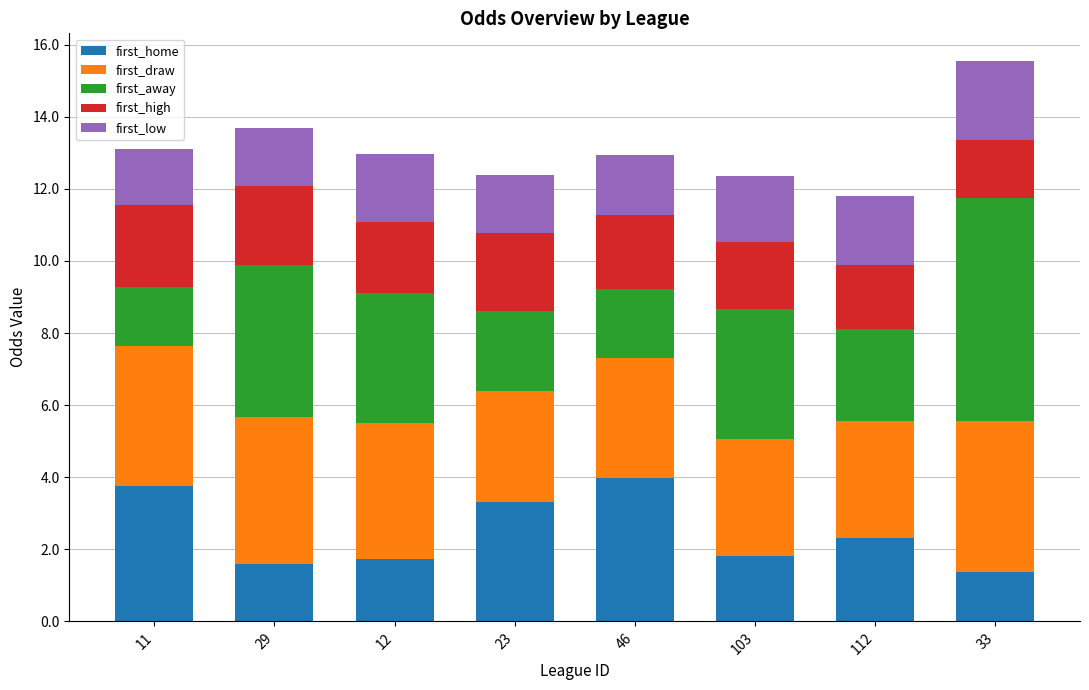

At which category is the sum across all series the highest?

33